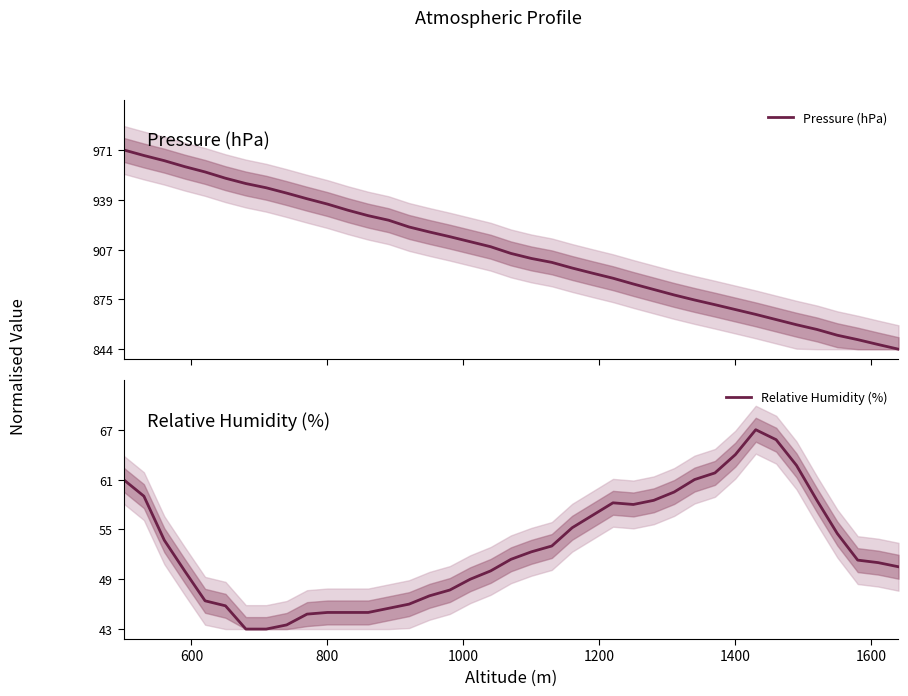

What position from the left is 1400?

31